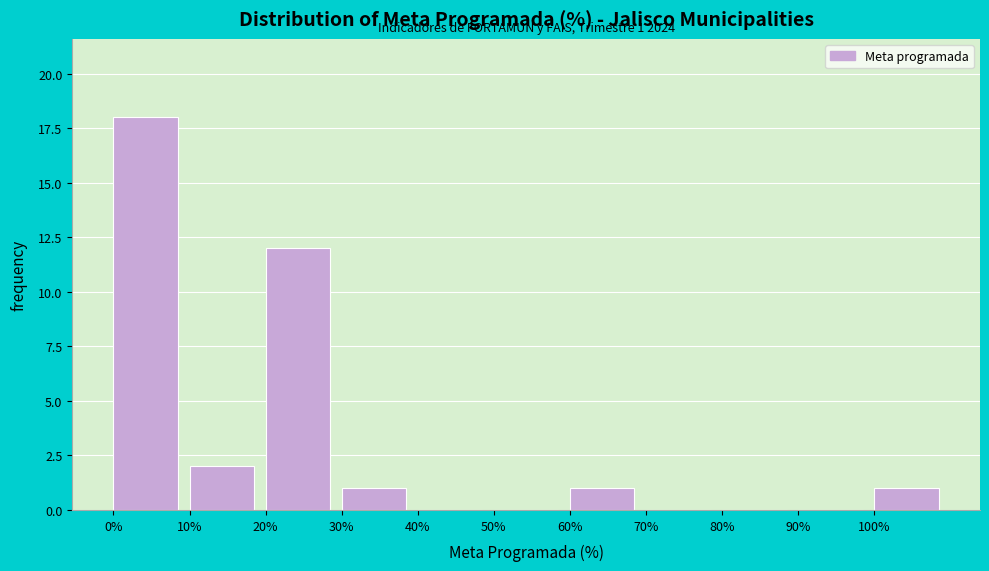

Over which range of the x-axis is the bar tallest?

0 to 10